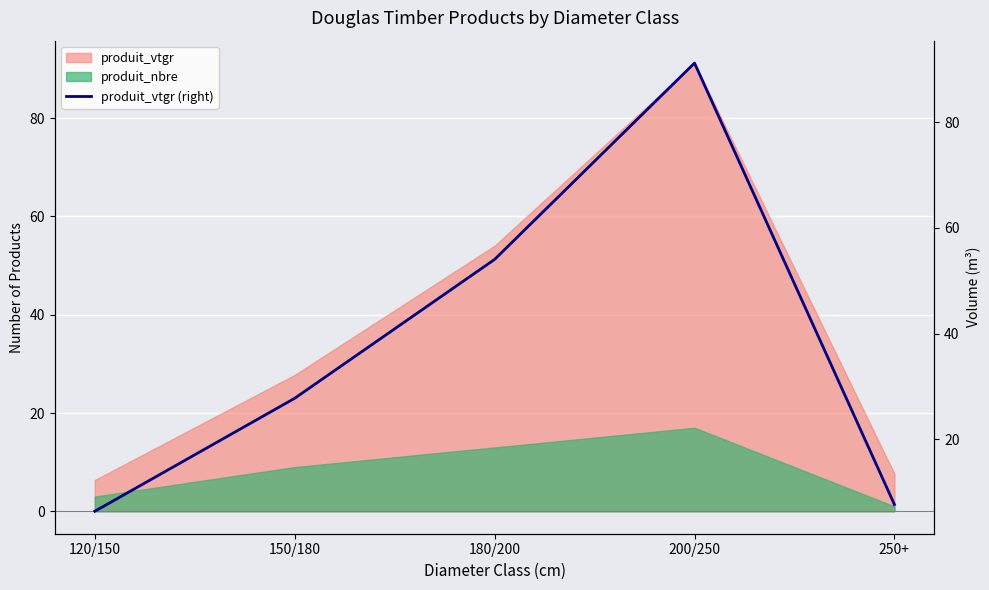

Which category has the highest value across all series?

200/250